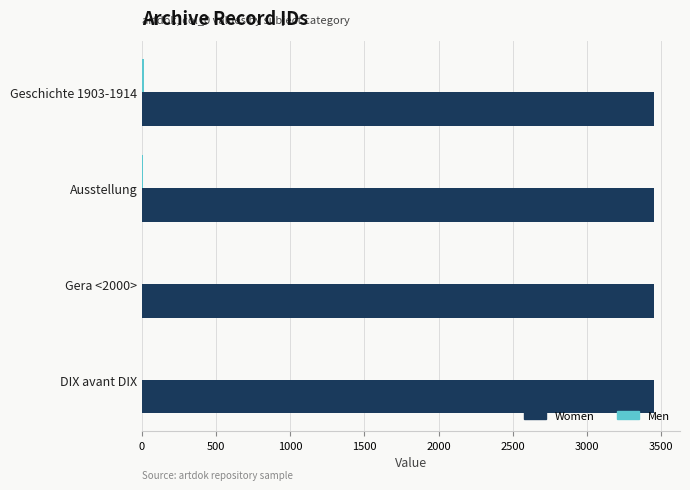

What is the average value of the Women series?

3455